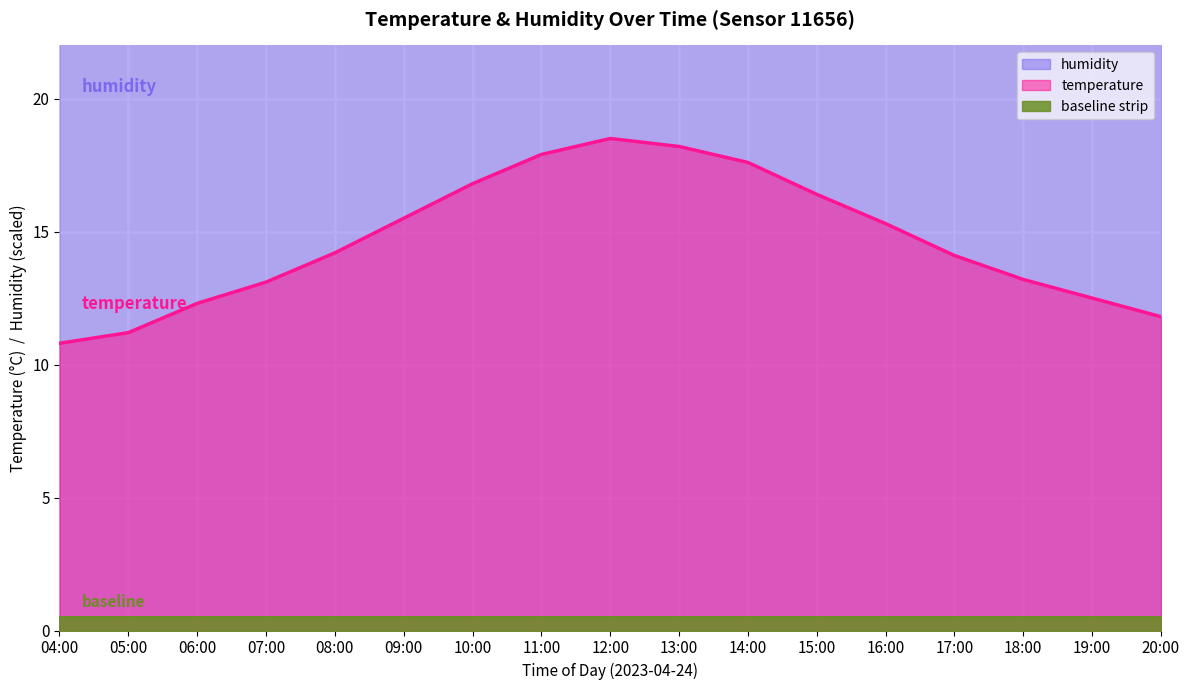

Reading left to right, list all the values displayed in this chart.

temperature: 04:00=10.8	05:00=11.2	06:00=12.3	07:00=13.1	08:00=14.2	09:00=15.5	10:00=16.8	11:00=17.9	12:00=18.5	13:00=18.2	14:00=17.6	15:00=16.4	16:00=15.3	17:00=14.1	18:00=13.2	19:00=12.5	20:00=11.8
humidity: 04:00=25.0	05:00=25.0	06:00=25.0	07:00=24.7	08:00=24.4	09:00=24.2	10:00=23.7	11:00=23.2	12:00=22.7	13:00=22.5	14:00=22.6	15:00=22.9	16:00=23.2	17:00=23.7	18:00=24.2	19:00=24.5	20:00=24.8